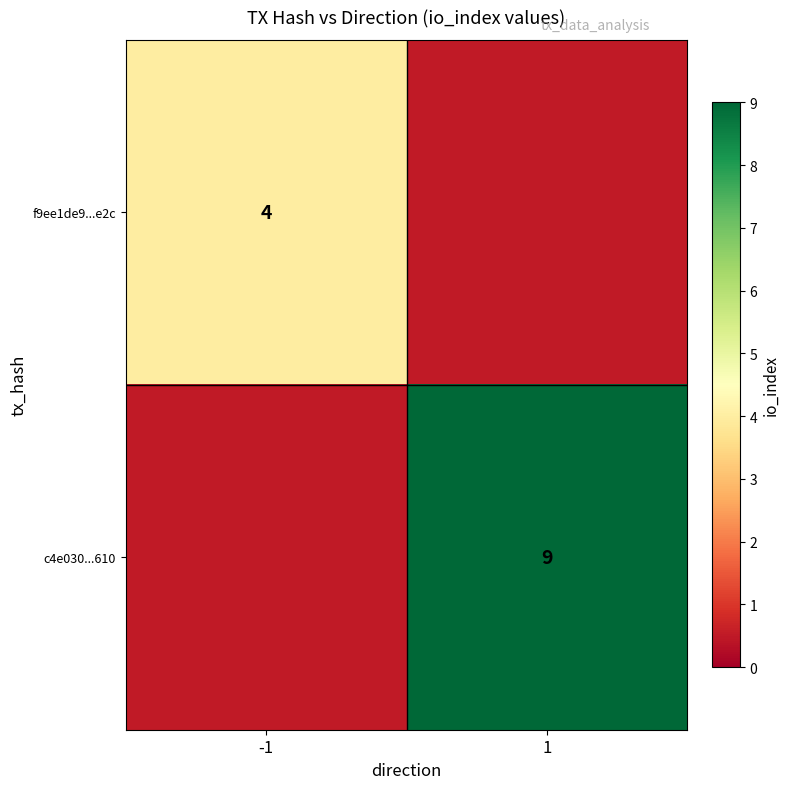

Is the value of f9ee1de9...e2c at -1 greater than the value of c4e030...610 at 1?

No